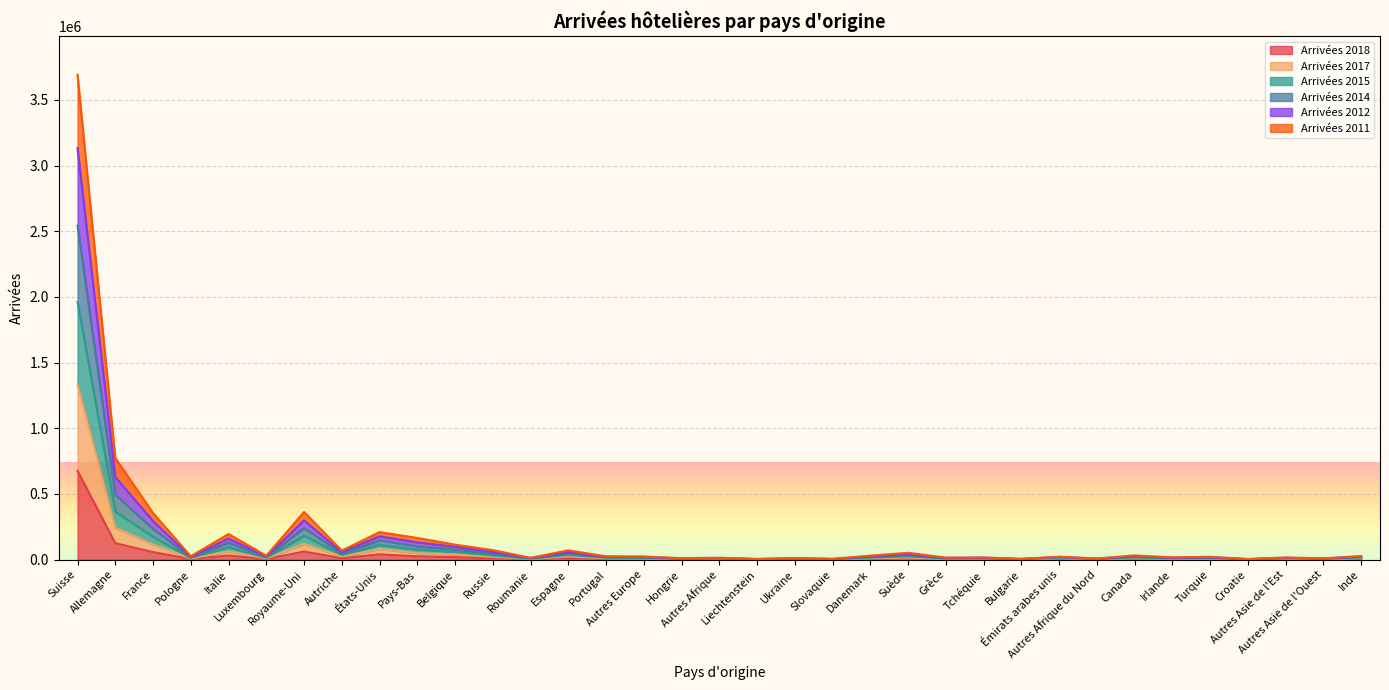

Which series changed the most between Irlande and Turquie?

Arrivées 2014